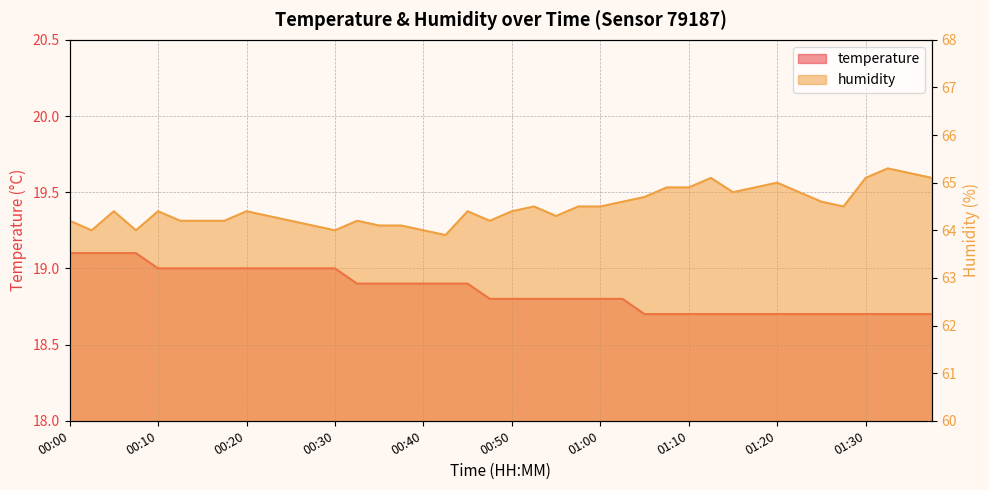

What are all the series names shown in the legend?

temperature, humidity